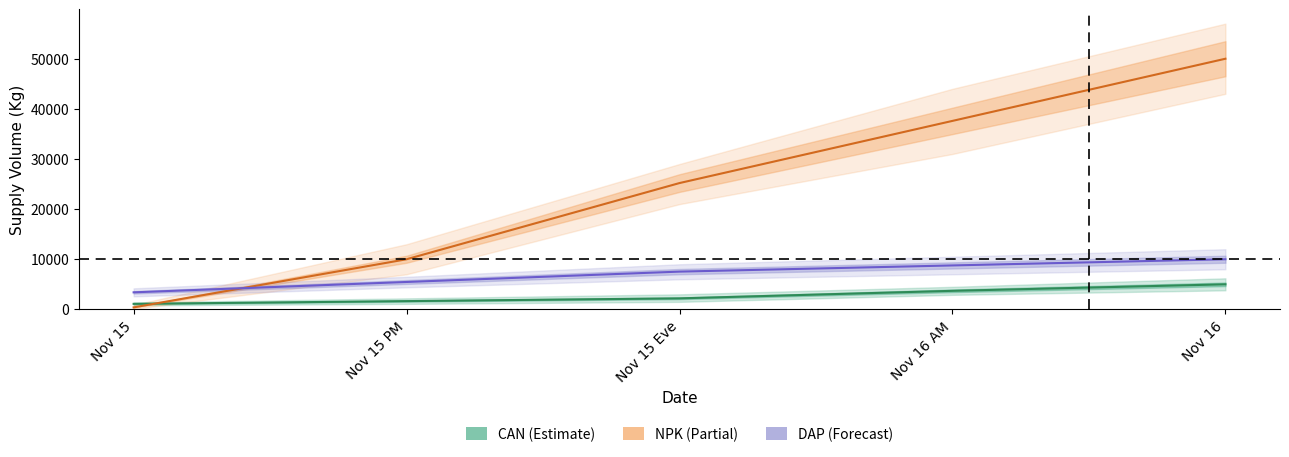

What is the value of the DAP point at the 3rd from the left?

7533